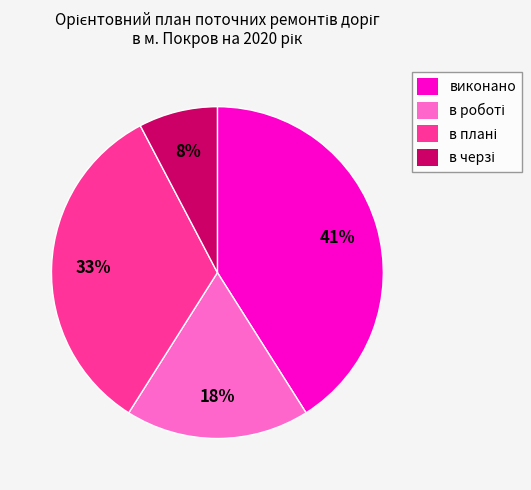

To the nearest percent, what is the difference between the largest and smallest slice percentages?

33%